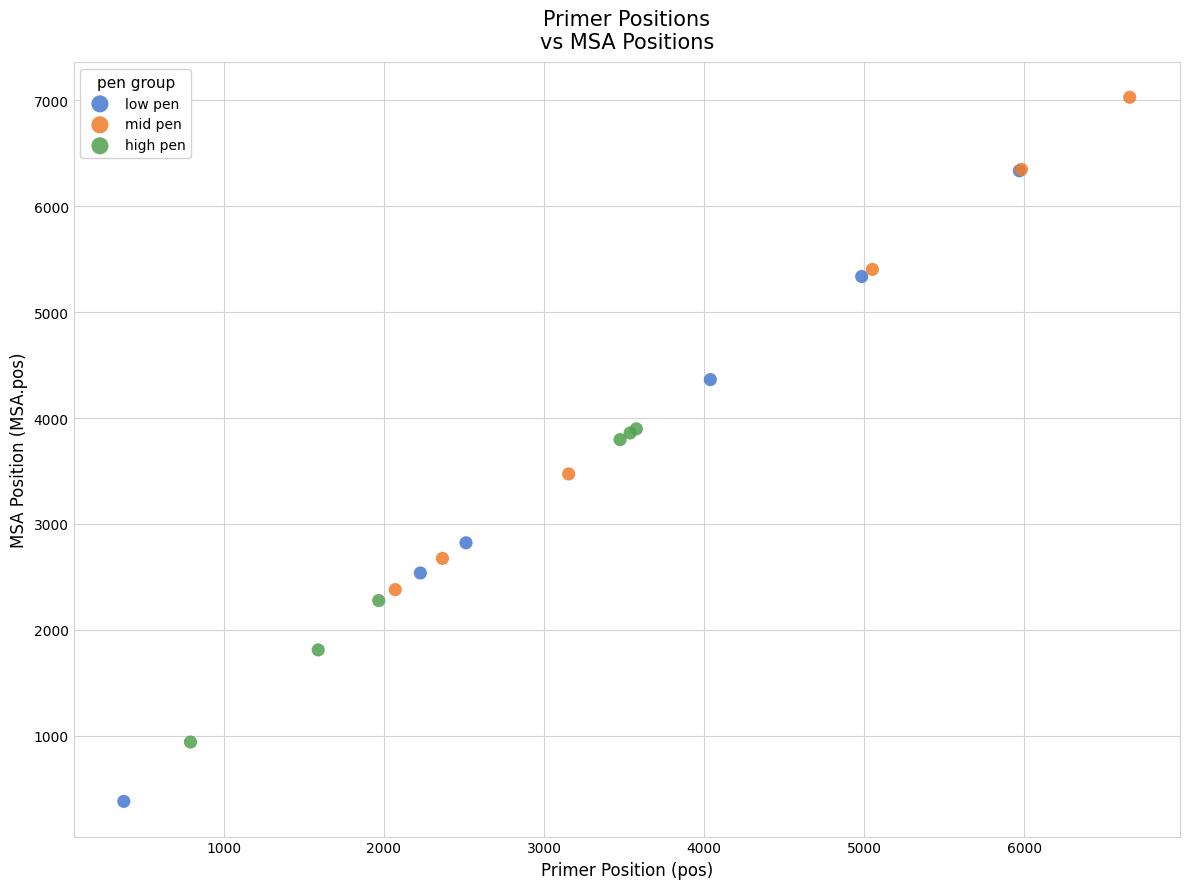

Which series reaches the maximum Y coordinate?

mid pen